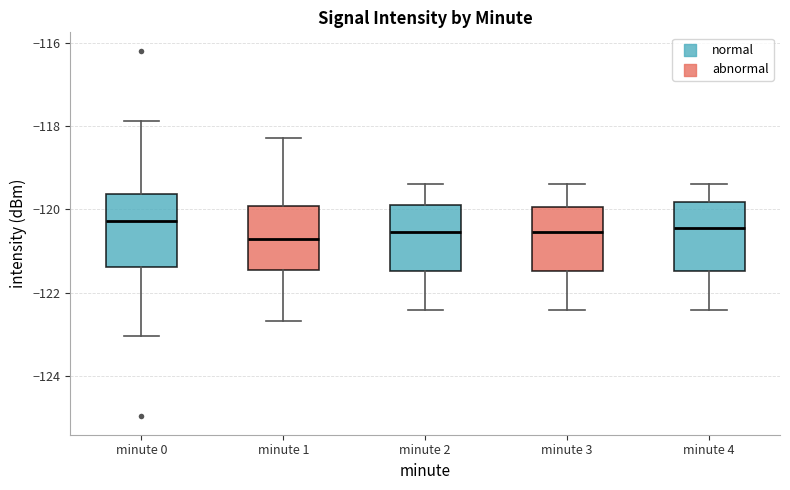

Reading left to right, read every box against the y-axis: the position of its median line, the range the box covers, and the ends of its whiskers. The values are not printed on the chart, so give them approximately, as read against the axis.

minute 0: median -120.2, box -121.4 to -119.6, whiskers -123.0 to -117.8
minute 1: median -120.8, box -121.4 to -120.0, whiskers -122.6 to -118.2
minute 2: median -120.6, box -121.4 to -119.8, whiskers -122.4 to -119.4
minute 3: median -120.6, box -121.4 to -120.0, whiskers -122.4 to -119.4
minute 4: median -120.4, box -121.4 to -119.8, whiskers -122.4 to -119.4